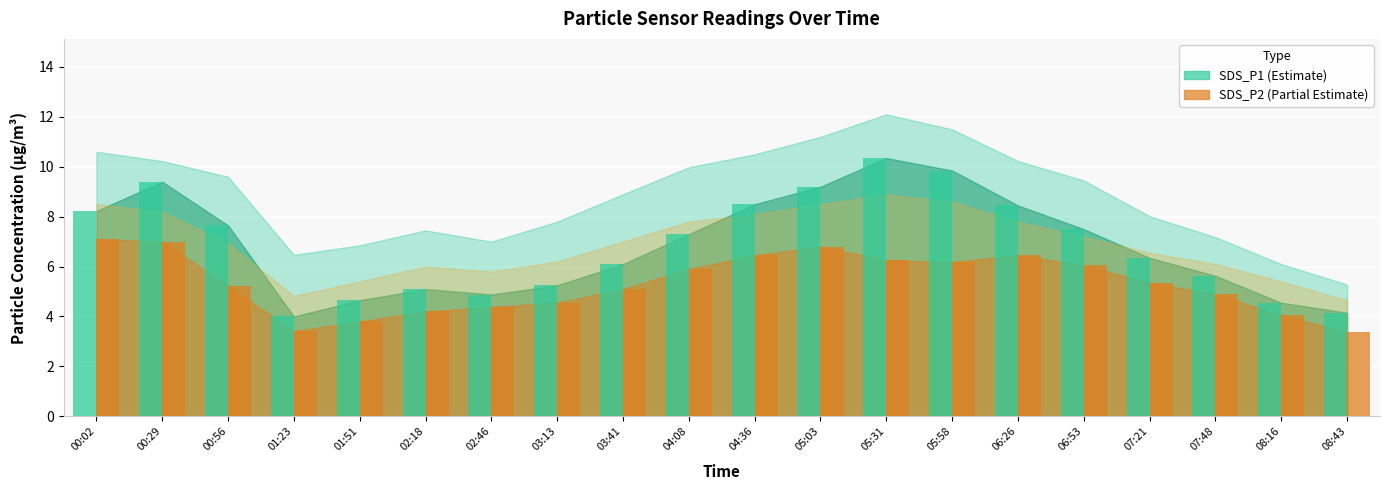

What is the difference between the highest and lowest values at 03:41?

1.0